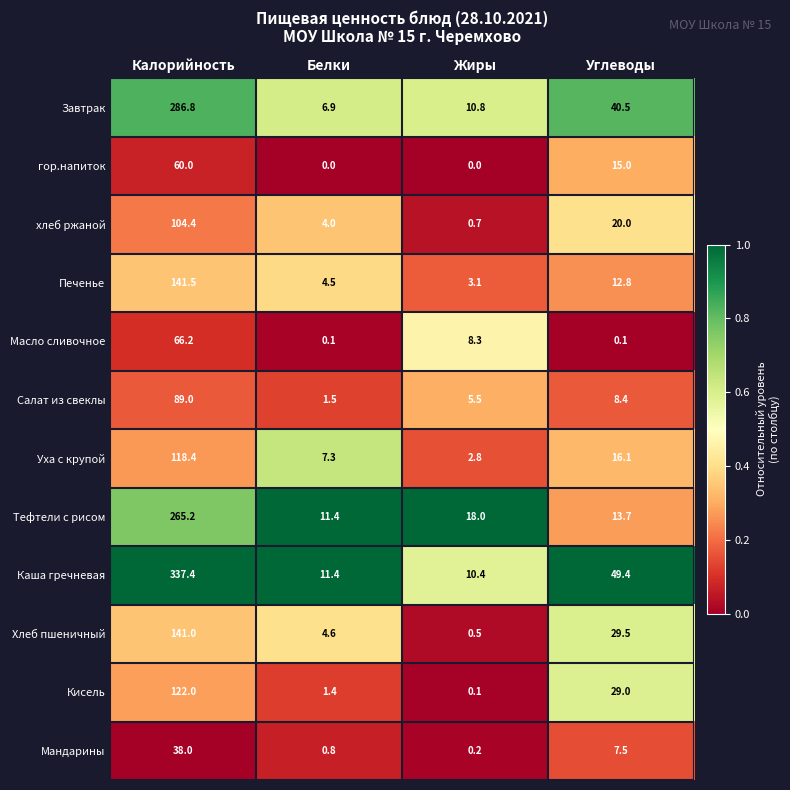

At which label does гор.напиток first exceed 15?

Калорийность